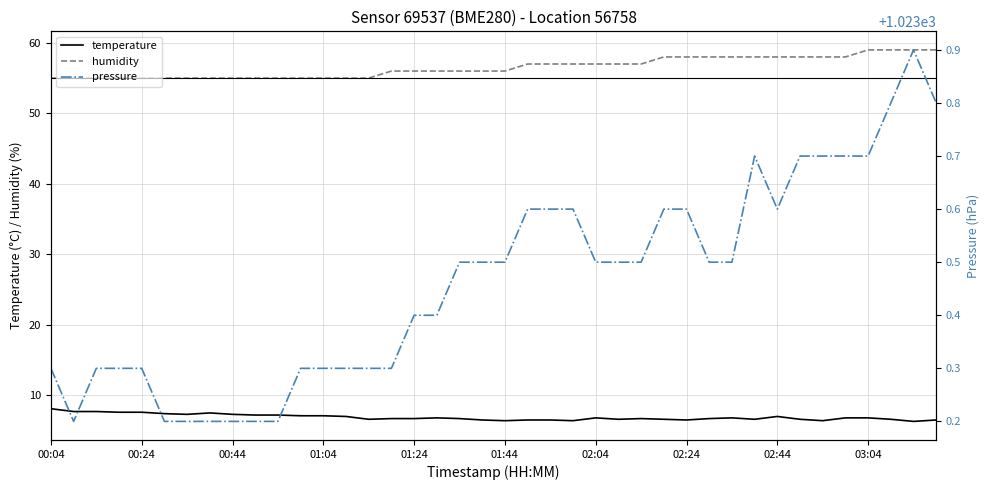

True or false: humidity has a value of 57.0 at 25.

True